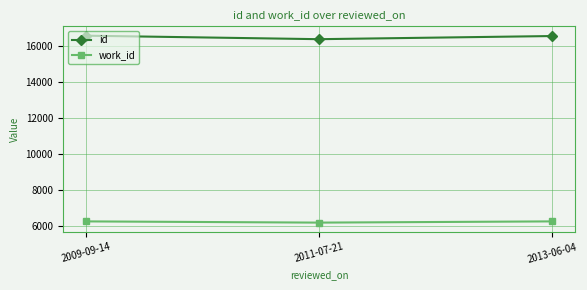

What is the lowest value of the work_id series?

6202